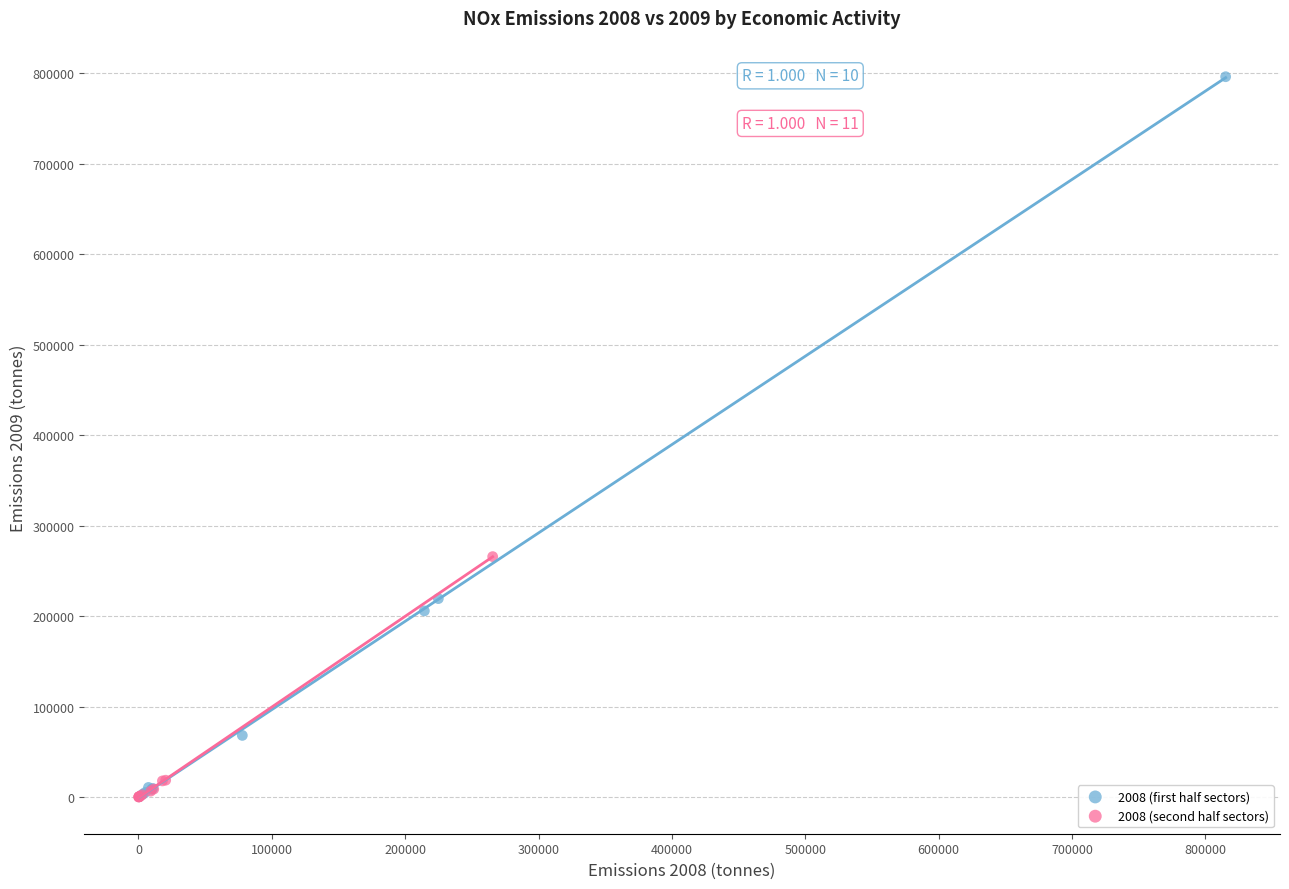

Which series has the widest spread of Y values?

2008 (first half sectors)